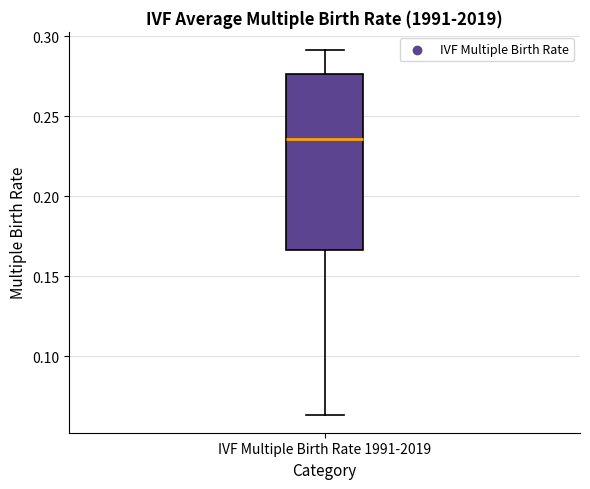

Read this box plot against the y-axis: the position of the median line, the range covered by the box, and the ends of both whiskers. The values are not printed on the chart, so give them approximately, as read against the axis.

median 0.235, box 0.165 to 0.275, whiskers 0.065 to 0.290